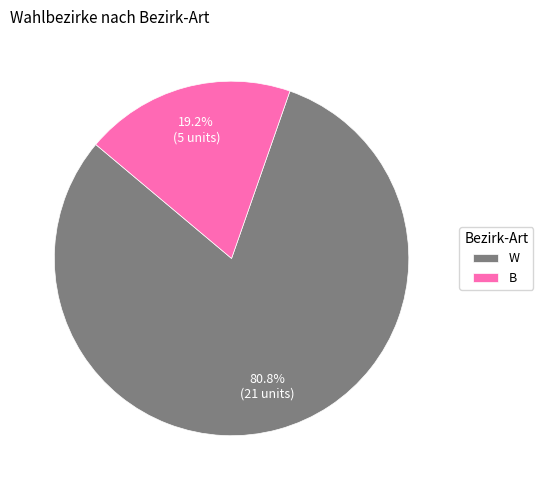

To the nearest percent, what percentage of the pie is B?

19%